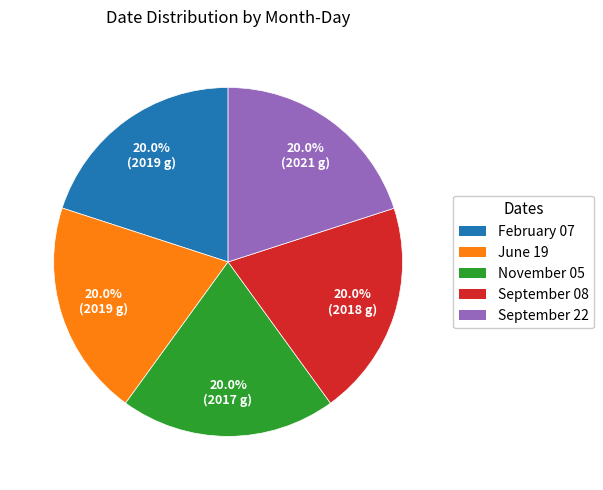

What is the ratio of the value at September 08 to the value at November 05?

1.0